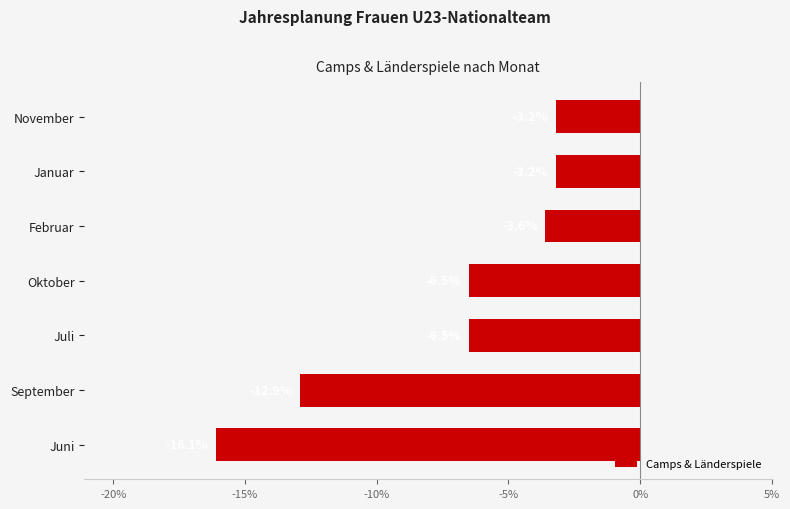

What is the change in value from Juli to November?

+3.3